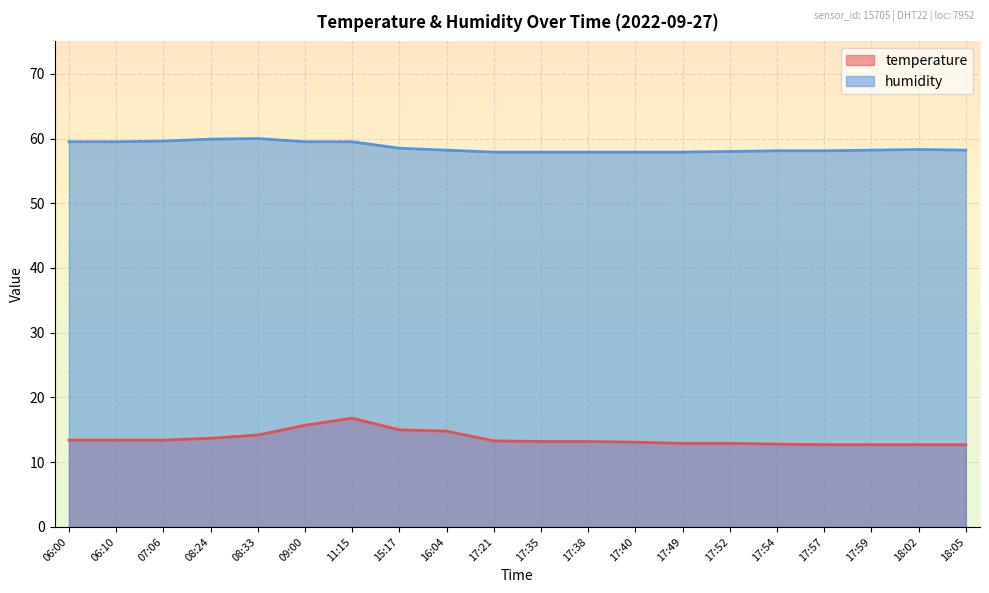

Which series has the widest spread of values?

temperature